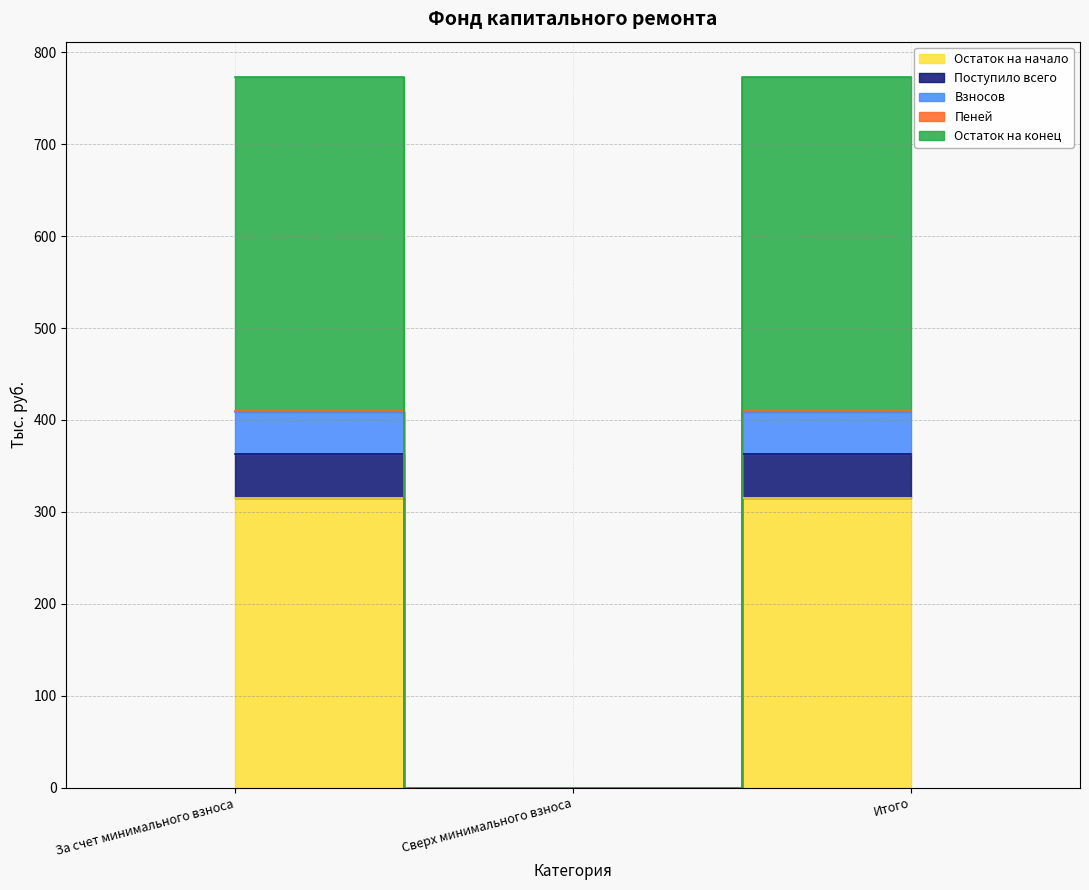

How many positive values does the Поступило всего series have?

2